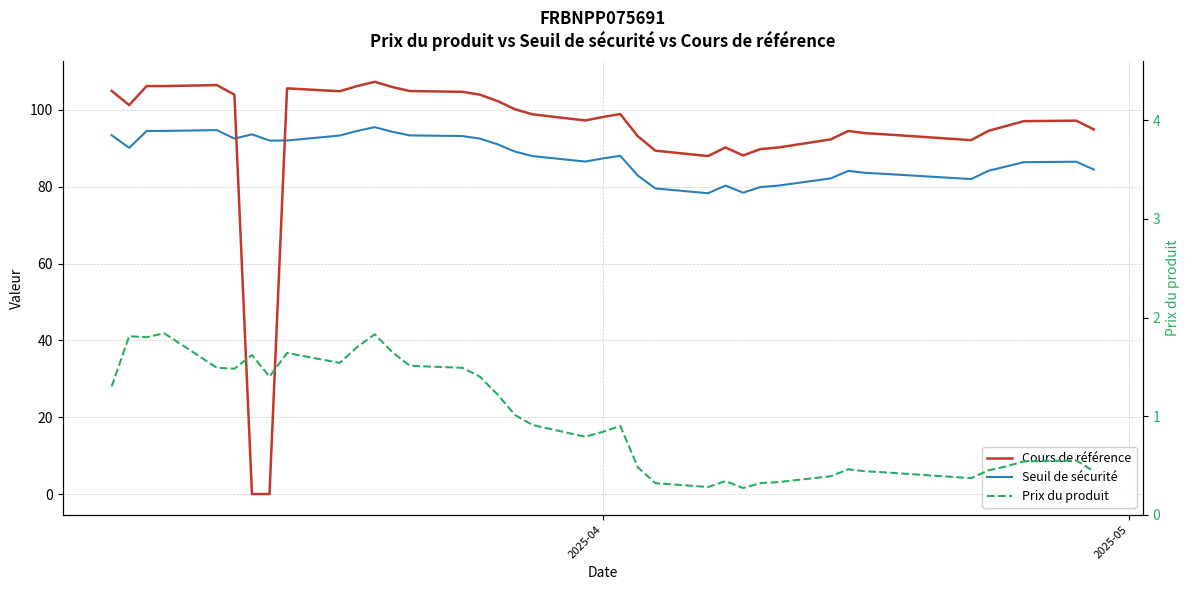

Does the chart have visible grid lines?

Yes